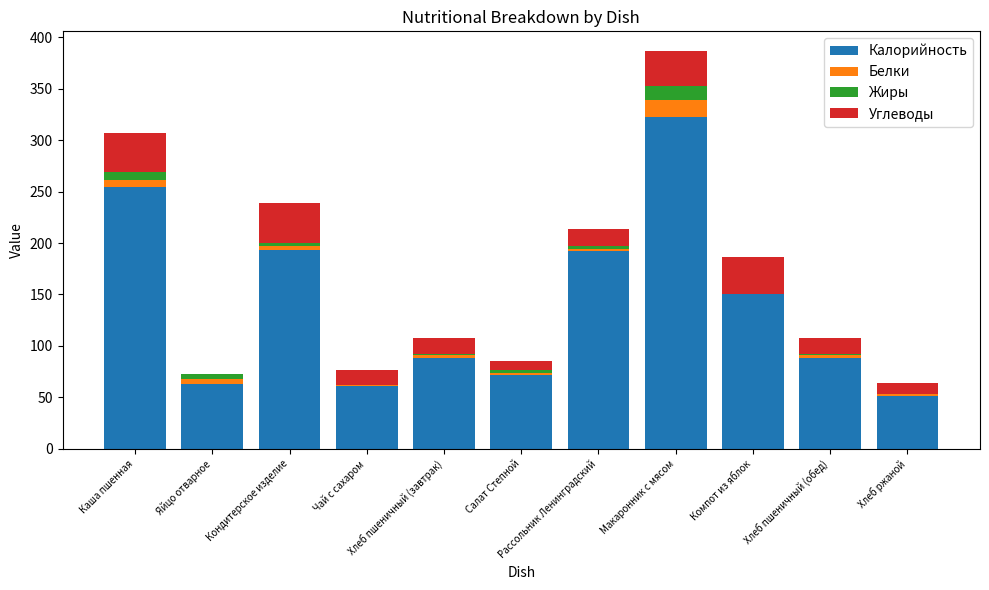

How many series are shown in this chart?

4